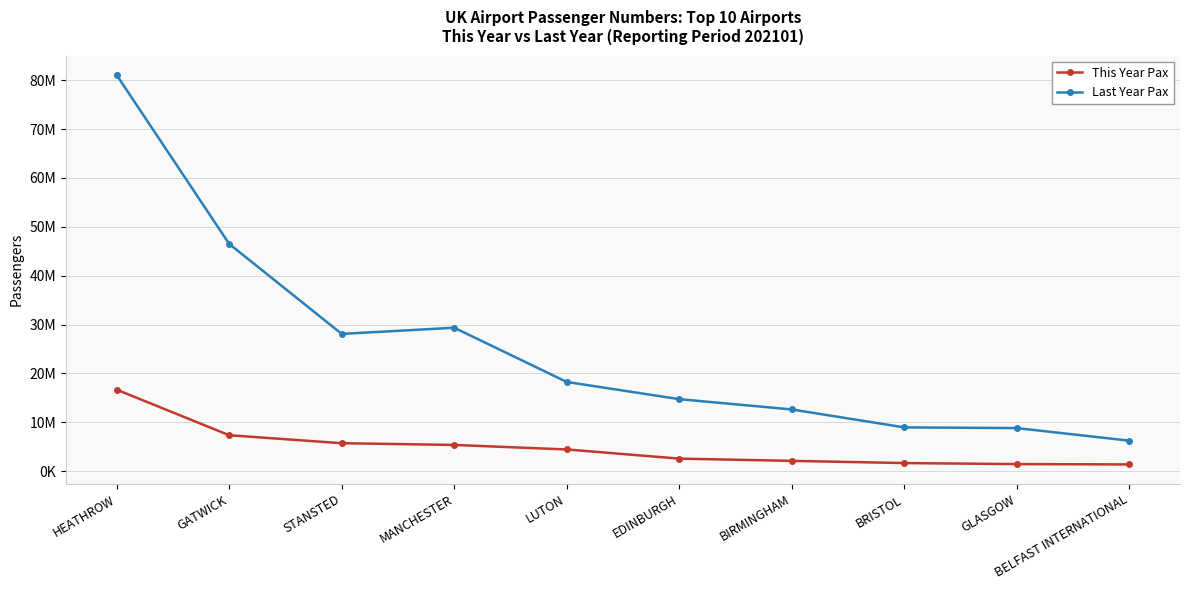

The value of Last Year Pax at STANSTED is 28097821. True or false?

True